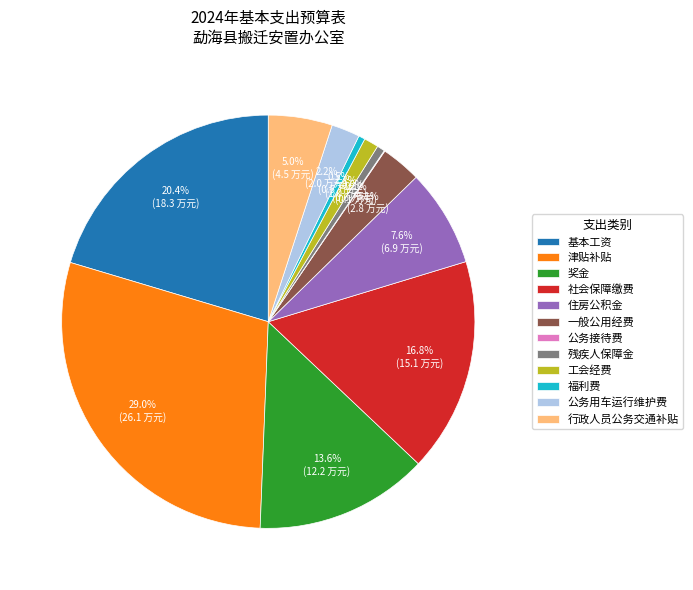

Which slice is the largest?

津贴补贴